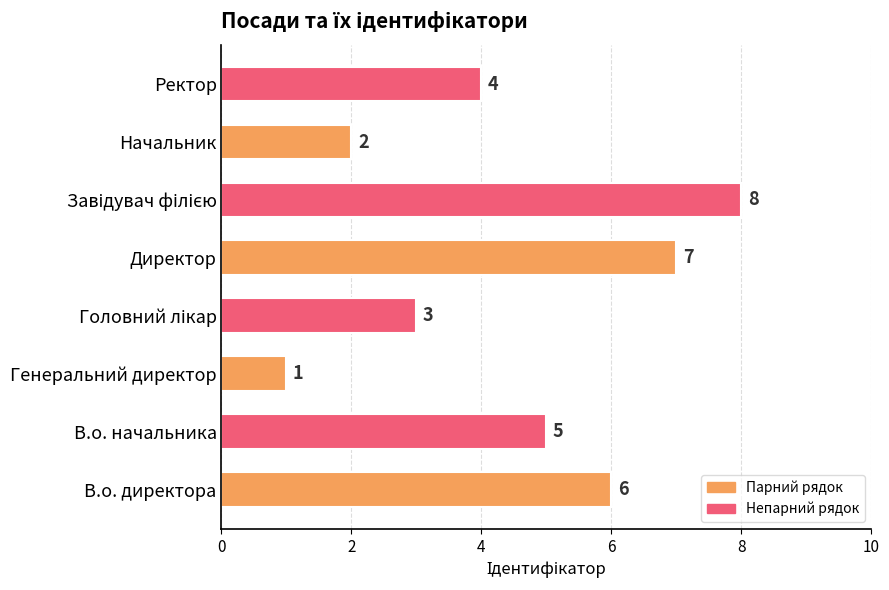

At which category does the chart reach its minimum across all series?

Генеральний директор